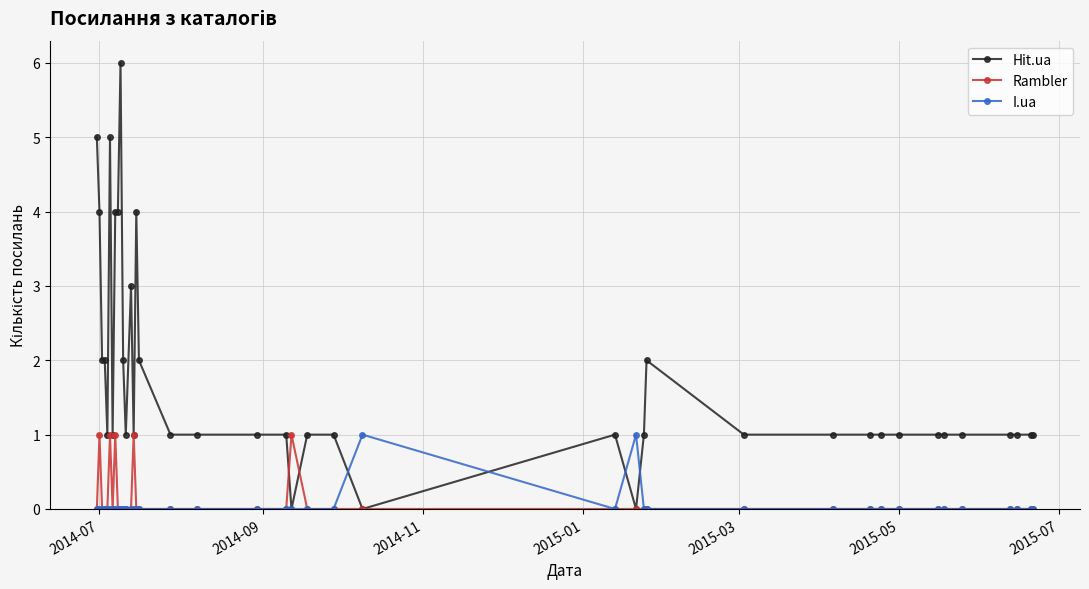

Which series has the widest spread of values?

Hit.ua